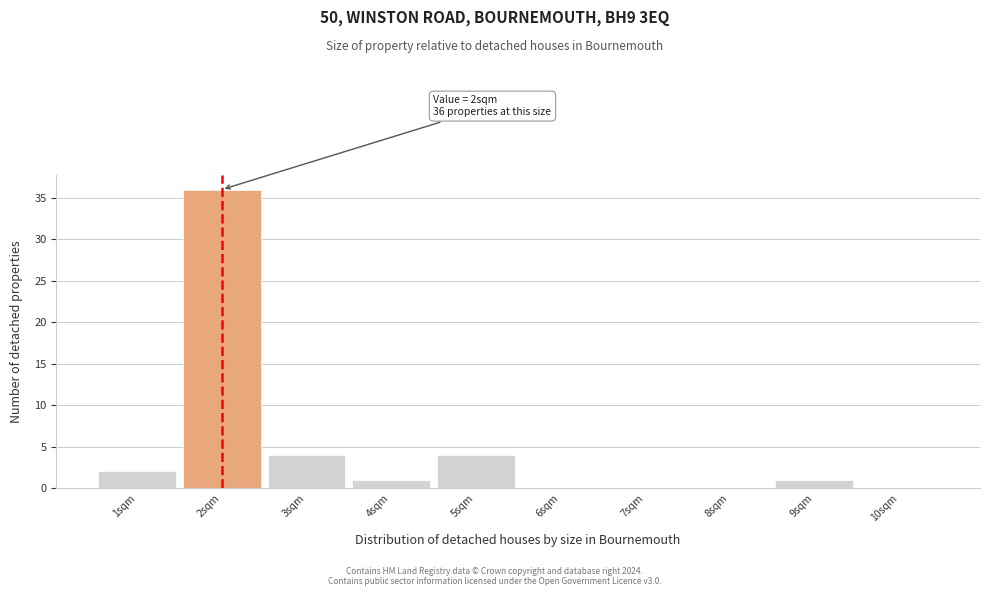

Over which range of the x-axis is the bar tallest?

1.5 to 2.5